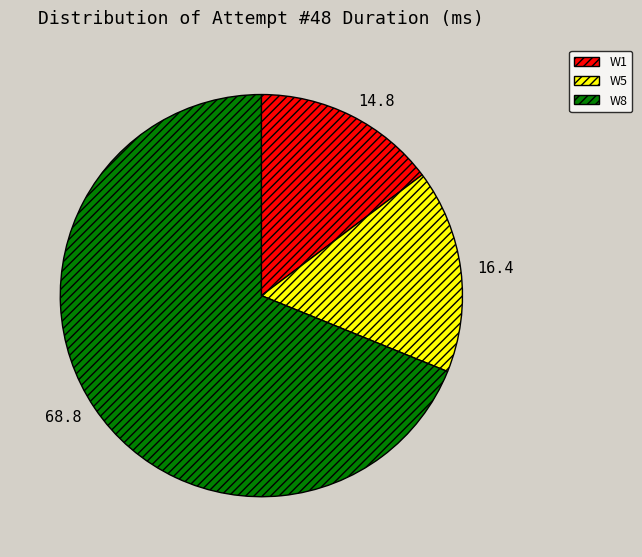

Between W5 and W8, which is larger?

W8